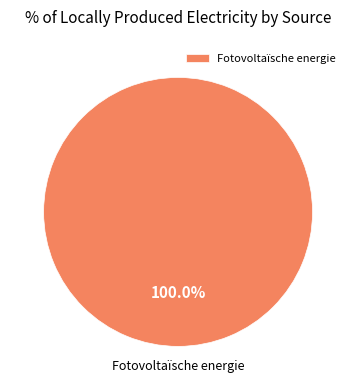

Which category accounts for the majority?

Fotovoltaïsche energie